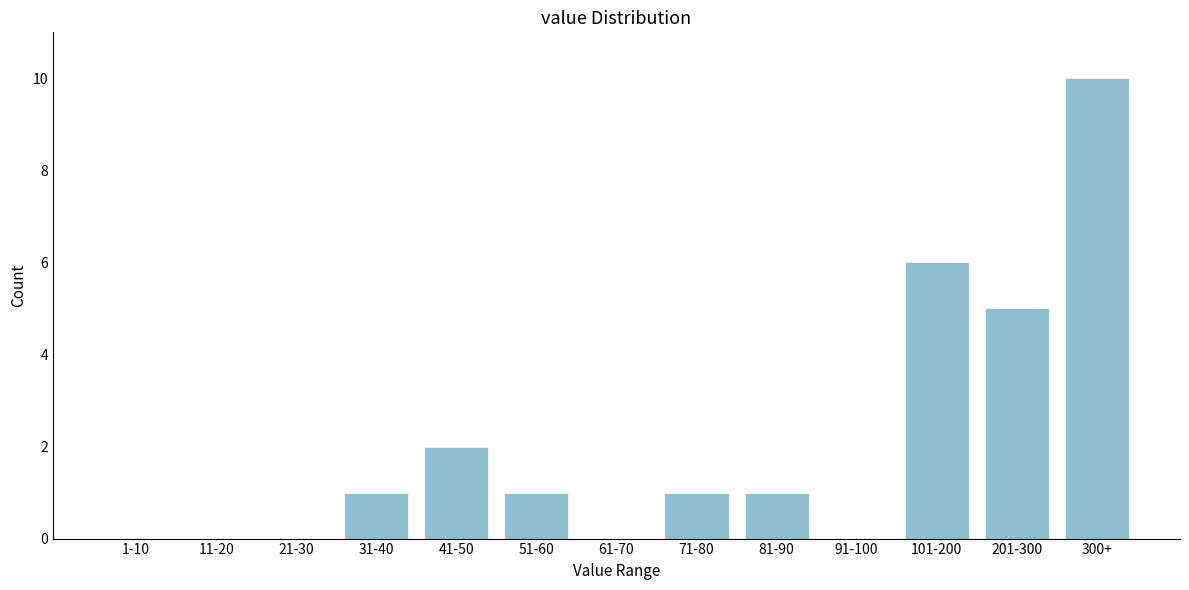

Reading left to right, list all the values displayed in this chart.

1-10=0	11-20=0	21-30=0	31-40=1	41-50=2	51-60=1	61-70=0	71-80=1	81-90=1	91-100=0	101-200=6	201-300=5	300+=10